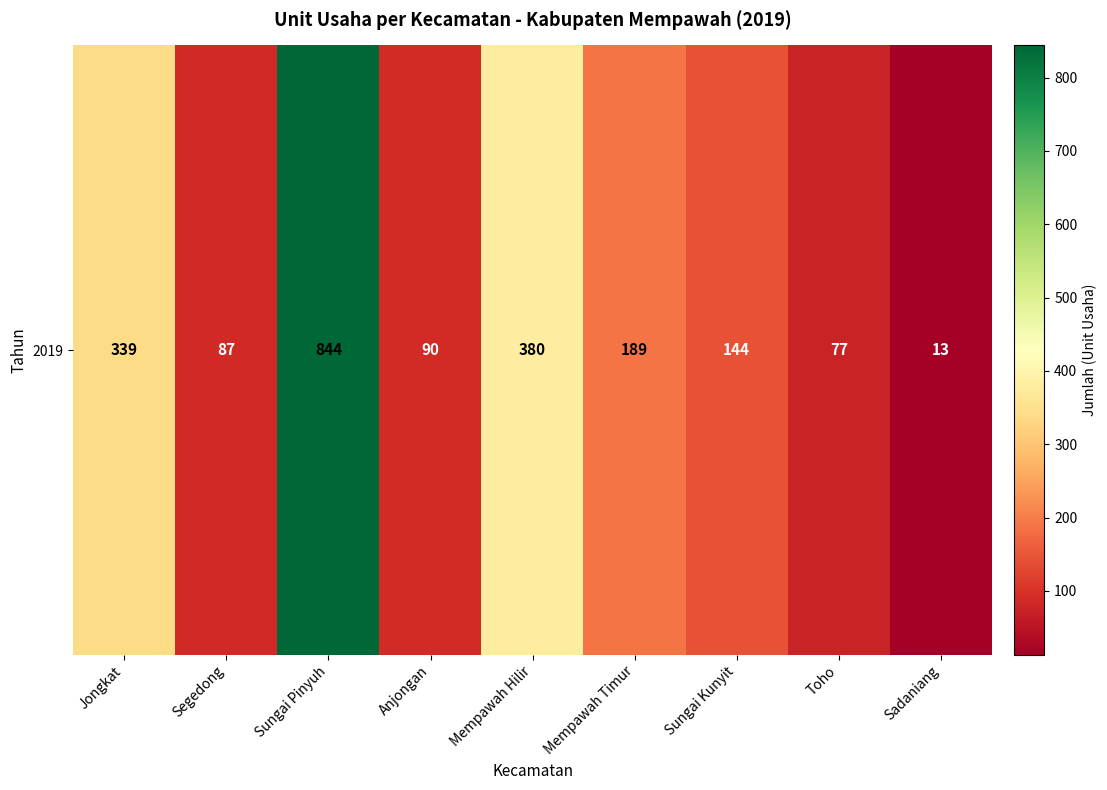

At which category does the chart reach its minimum across all series?

Sadaniang